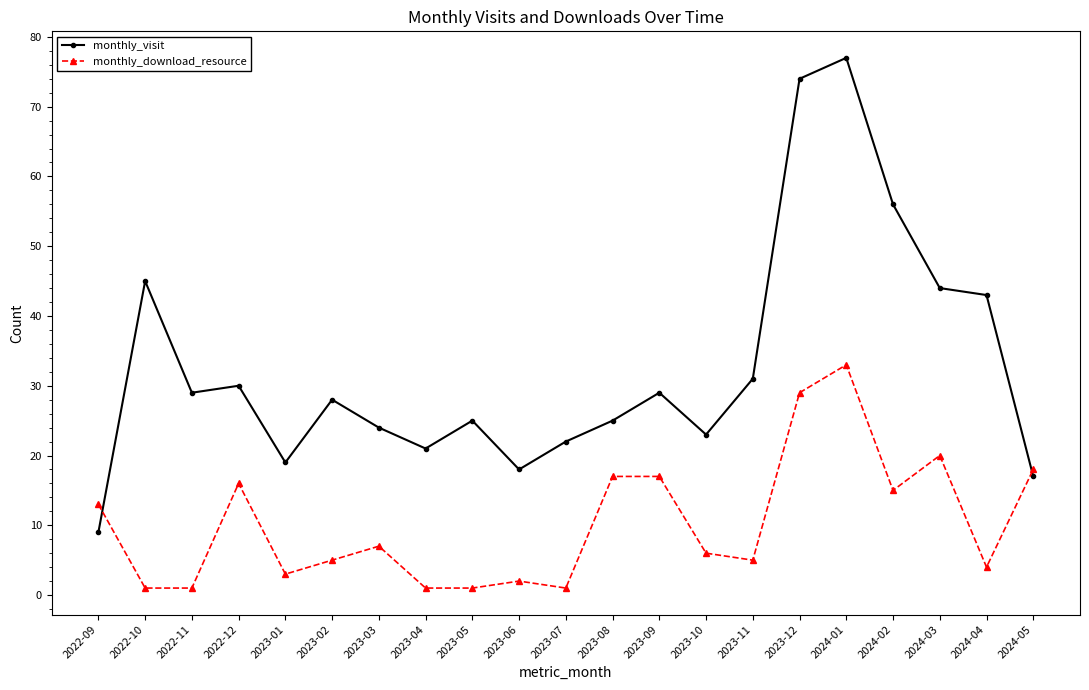

True or false: monthly_visit has a value of 28 at 2023-04.

False